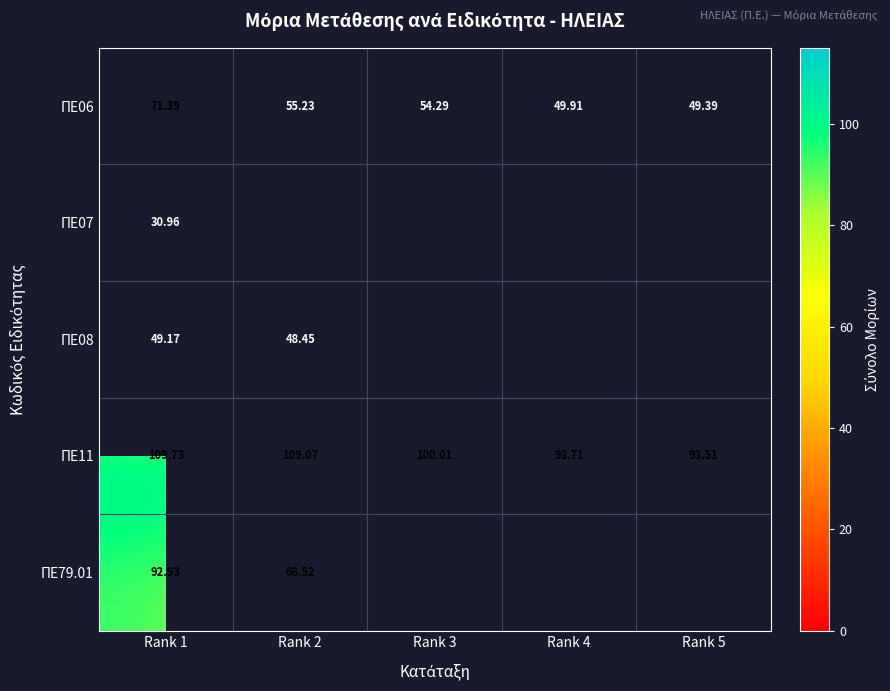

Which series has the widest spread of values?

ΠΕ79.01